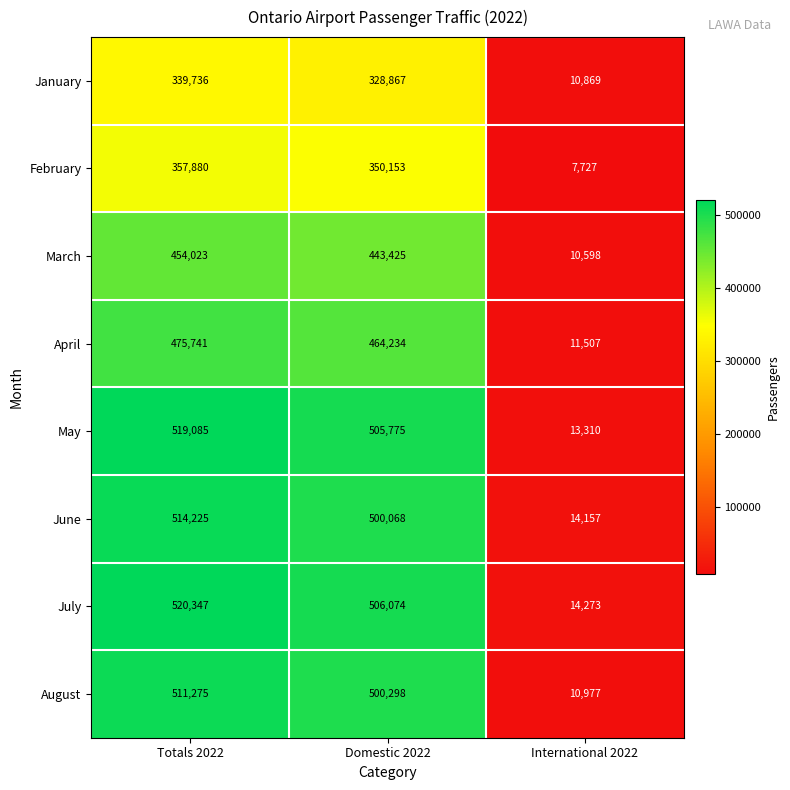

Reading right to left, extract all data points from this chart.

January: 10869	328867	339736
February: 7727	350153	357880
March: 10598	443425	454023
April: 11507	464234	475741
May: 13310	505775	519085
June: 14157	500068	514225
July: 14273	506074	520347
August: 10977	500298	511275